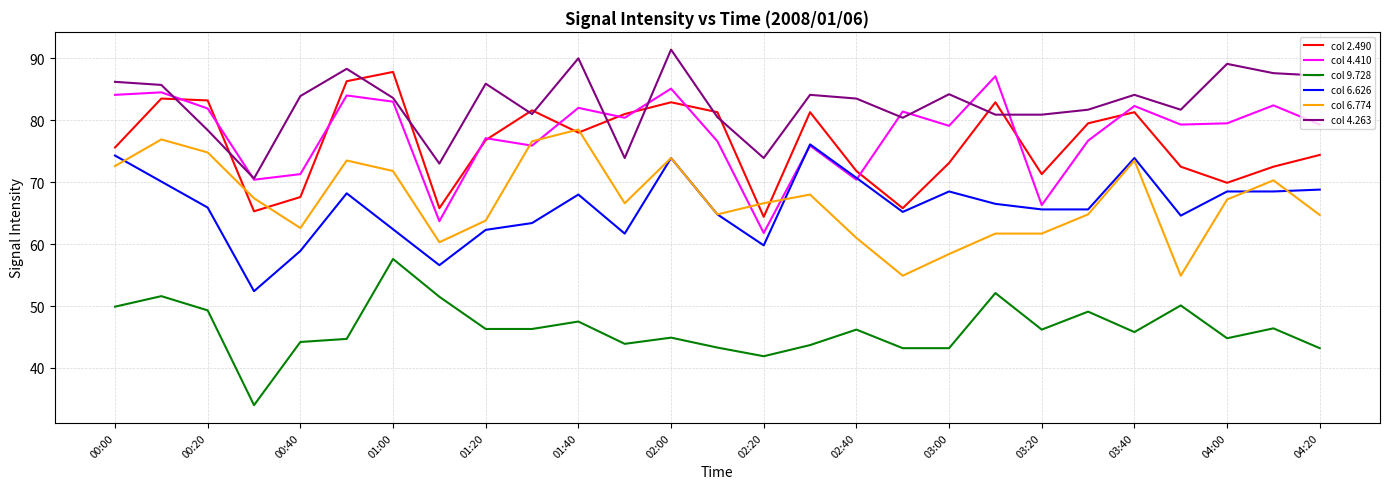

True or false: col 9.728 and col 6.774 cross at least once.

False